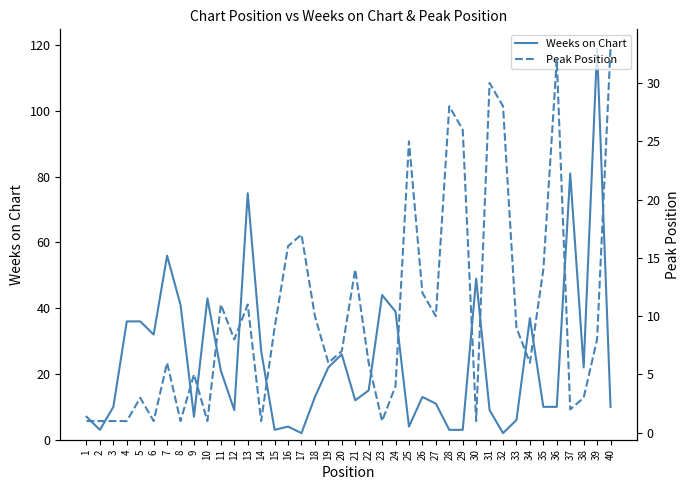

What is the difference between the Peak Position values at 28 and 17?

11